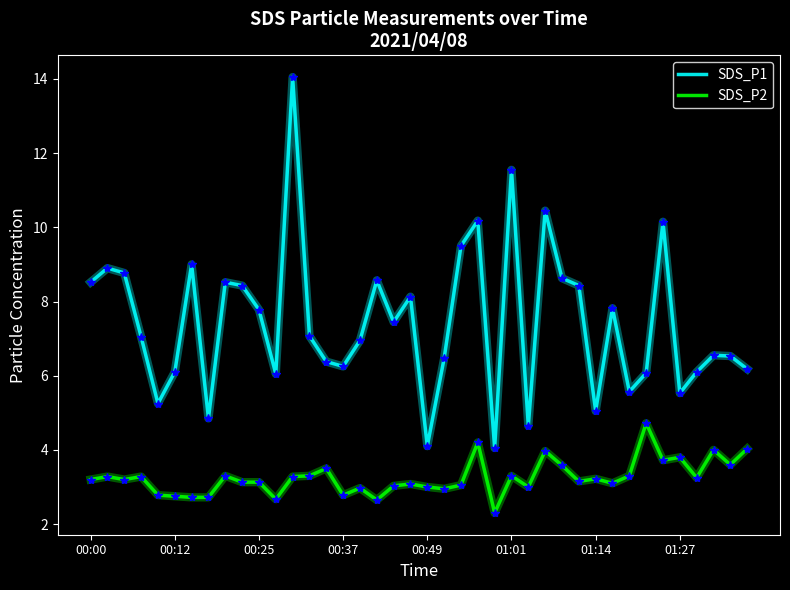

Which series has the widest spread of values?

SDS_P1